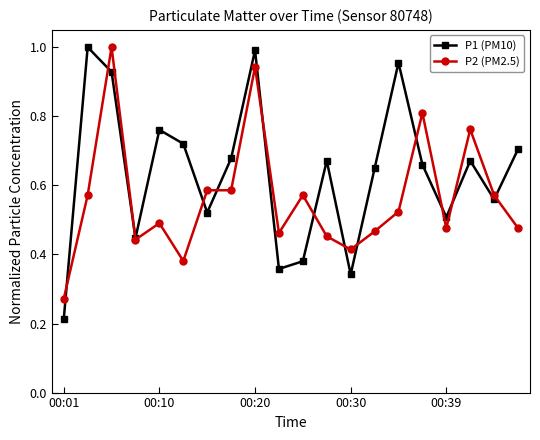

True or false: P2 (PM2.5) has more than 1 points higher than both neighbors.

True